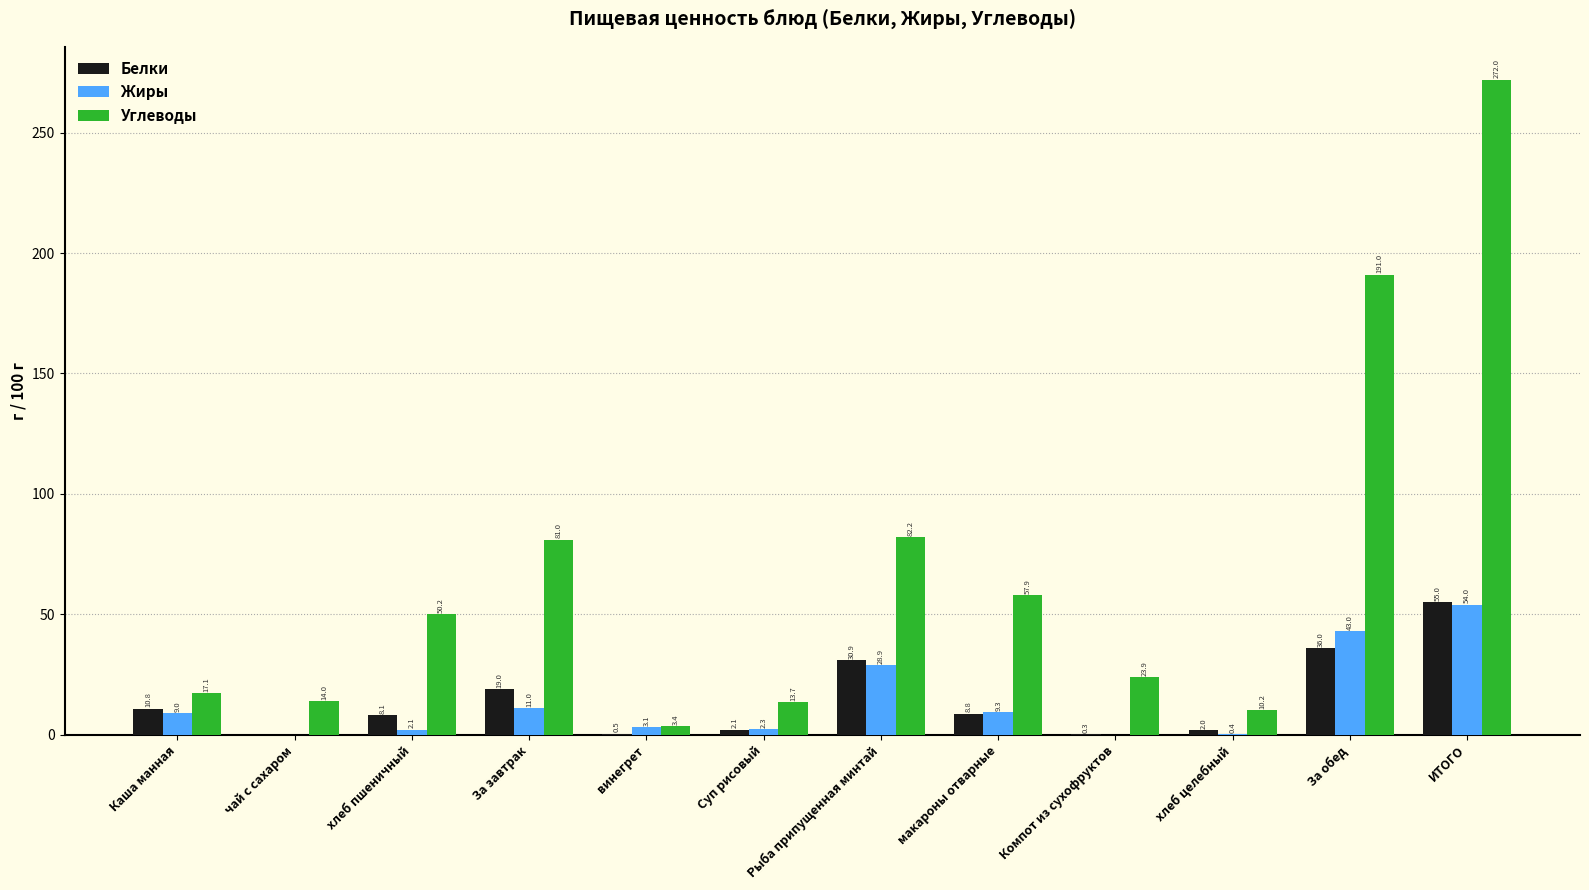

What is the total value across all series at За завтрак?

111.0